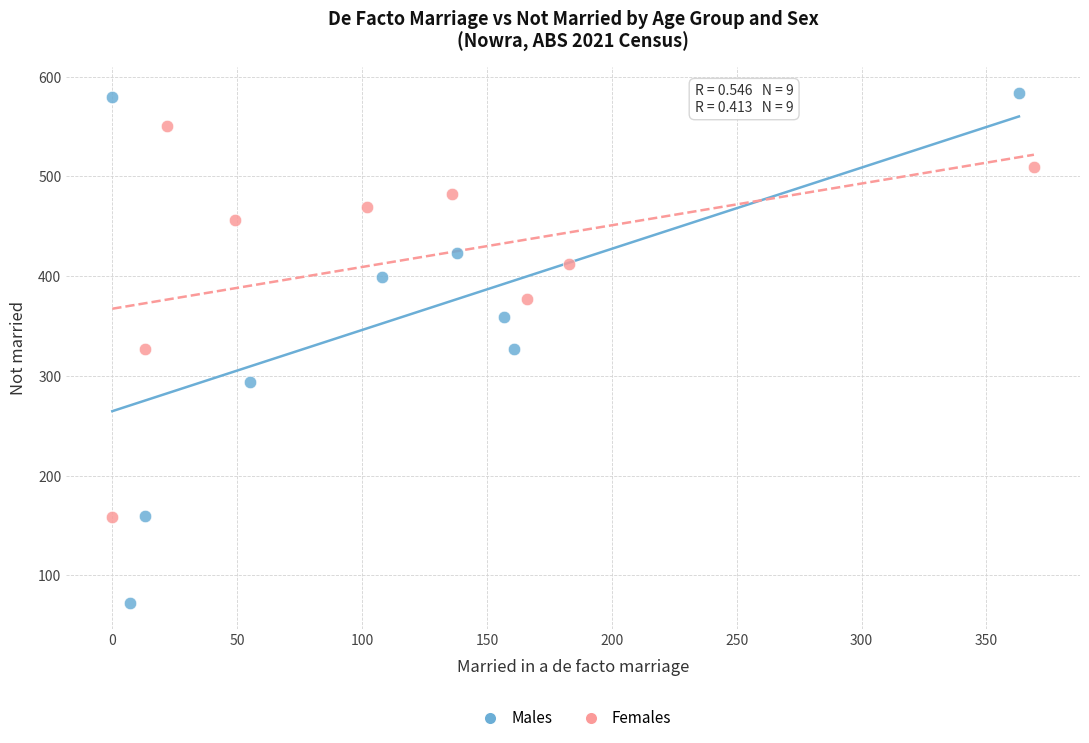

What are all the series names shown in the legend?

Males, Females